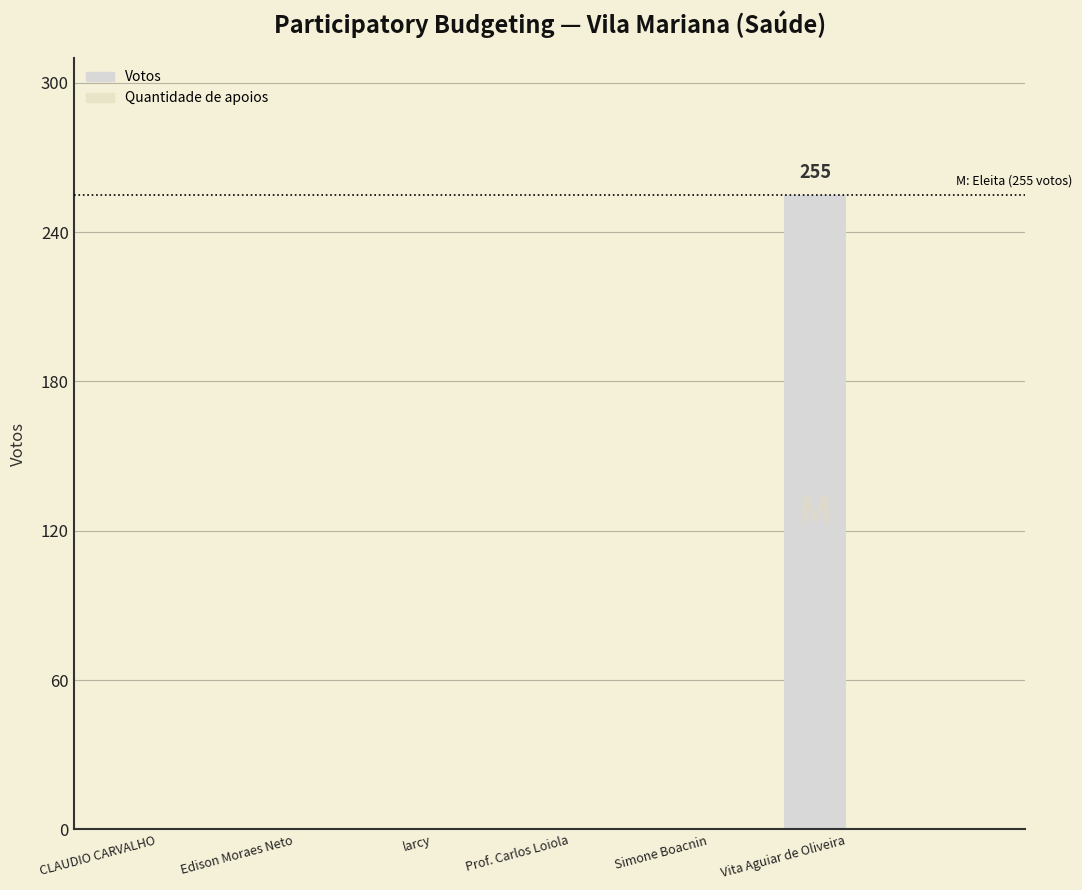

Reading right to left, transcribe all the data shown in this chart.

Votos: Vita Aguiar de Oliveira=255	Simone Boacnin=0	Prof. Carlos Loiola=0	larcy=0	Edison Moraes Neto=0	CLAUDIO CARVALHO=0
Quantidade de apoios: Vita Aguiar de Oliveira=0	Simone Boacnin=0	Prof. Carlos Loiola=0	larcy=0	Edison Moraes Neto=0	CLAUDIO CARVALHO=0